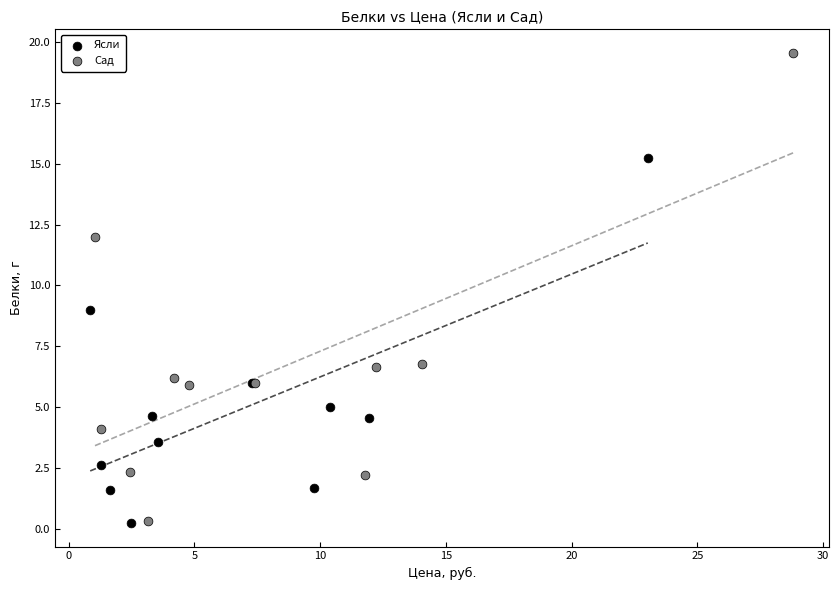

What are all the series names shown in the legend?

Ясли, Сад